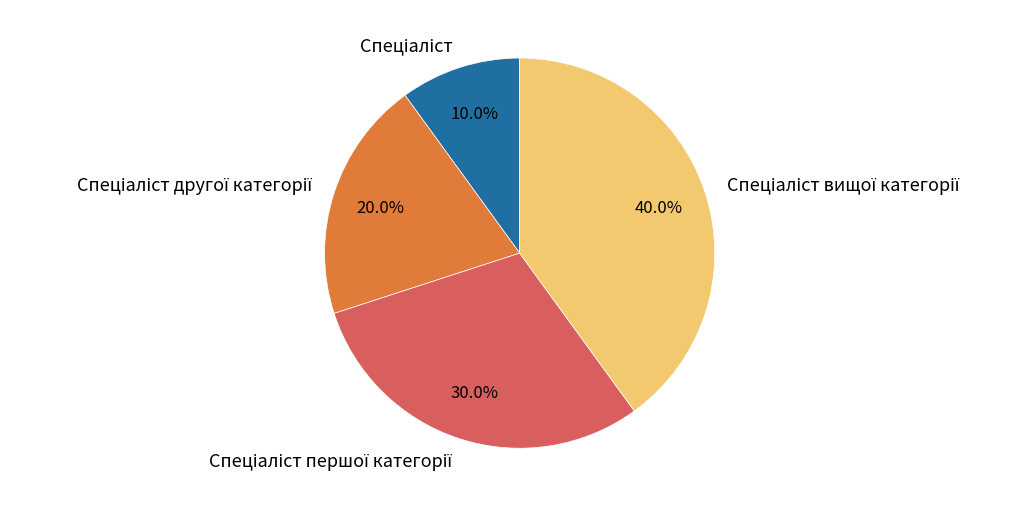

Is there a majority slice in this chart?

No